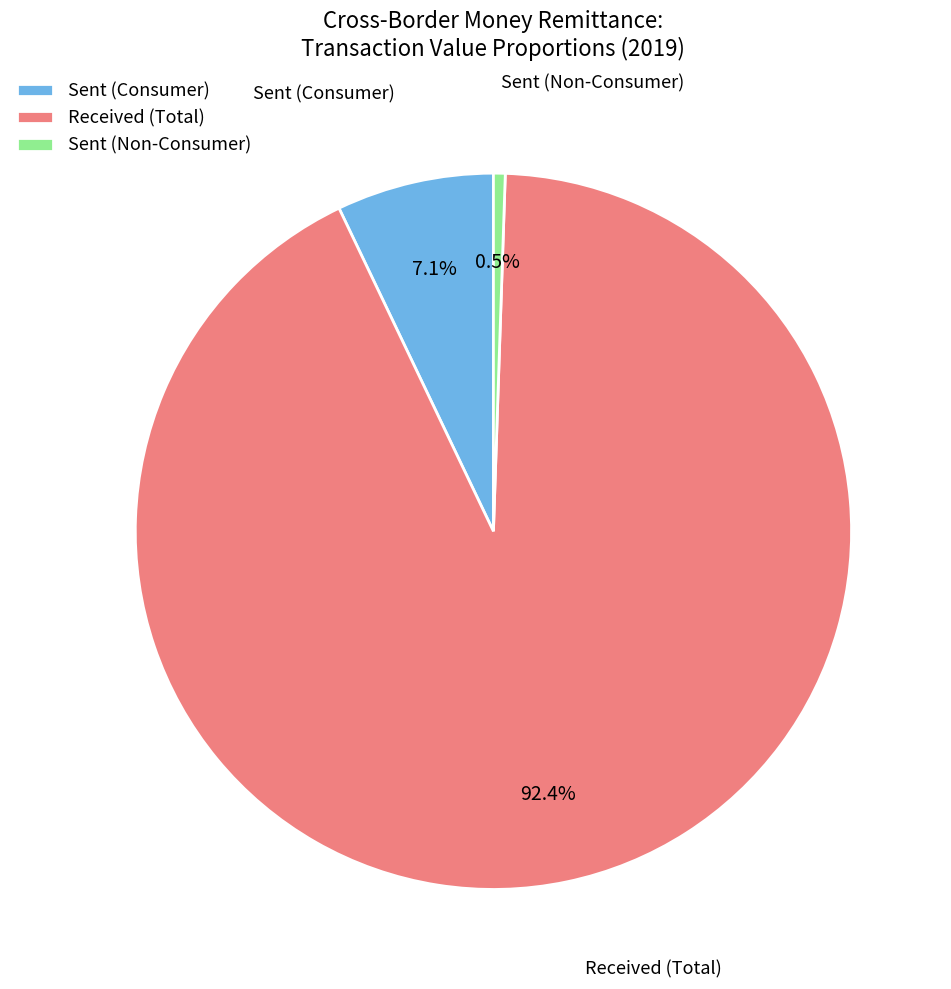

To the nearest percent, what is the average slice percentage?

33%